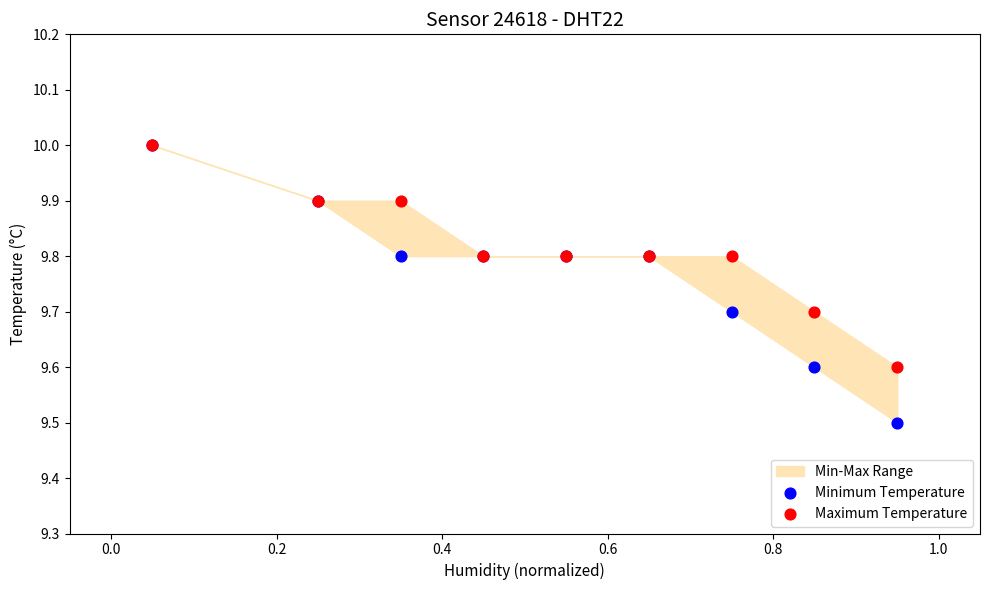

In the Maximum Temperature series, what Y value is closest to 9?

9.6